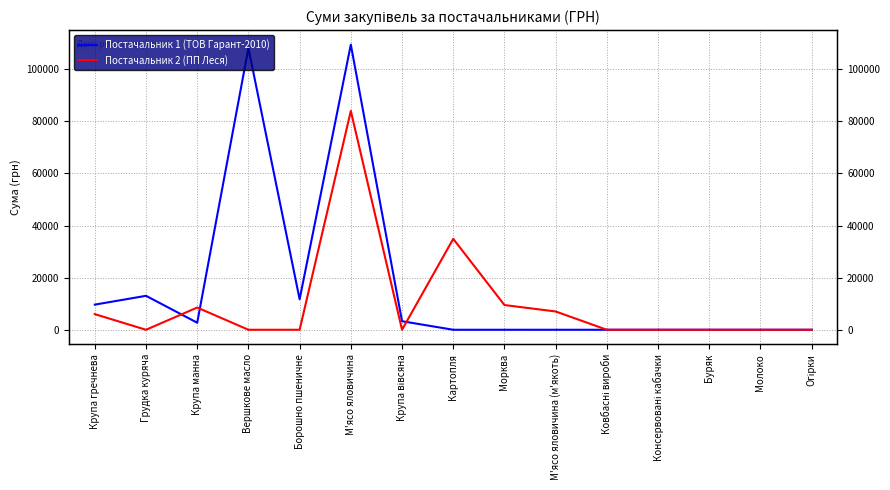

How many intersections are there between Постачальник 2 (ПП Леся) and Постачальник 1 (ТОВ Гарант-2010)?

3